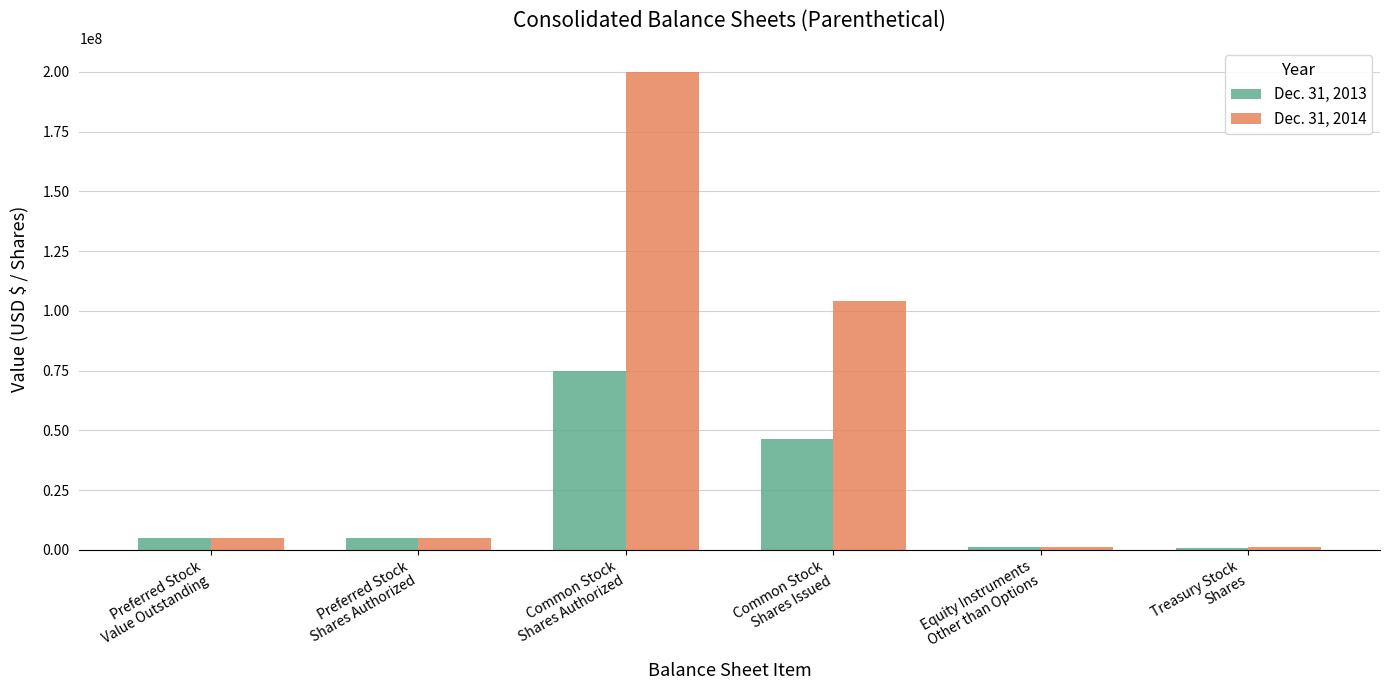

What is the sum of all Dec. 31, 2013 values?

133445938